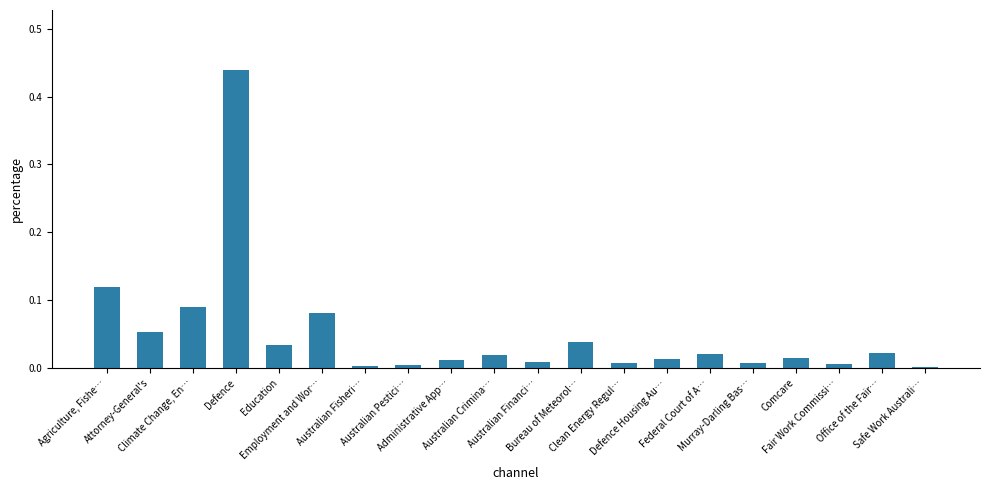

What is the sum of all values?

1.0